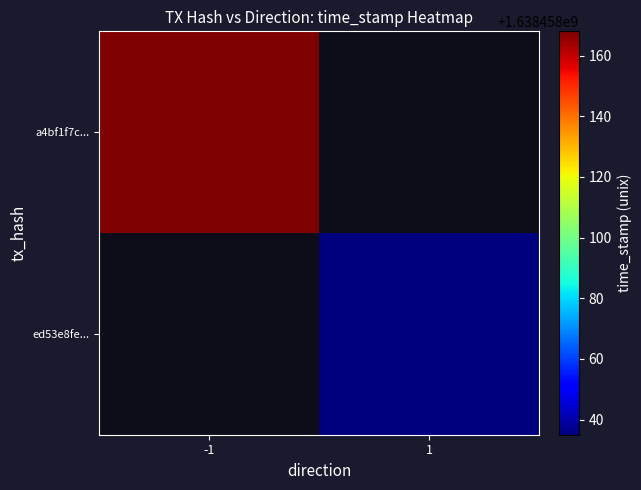

Reading left to right, list all the values displayed in this chart.

a4bf1f7c861e98d6c3f4a5669ac0cc59cb2b2ea: -1	1638458168
ed53e8fee603c9d11d1472fb3e013be2c5487b6: 1	1638458035